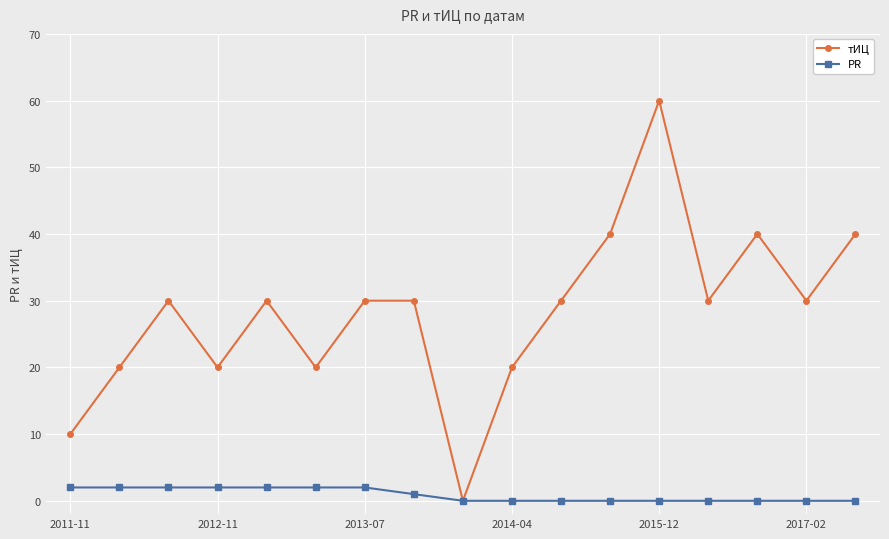

What is the maximum value shown in the chart?

60